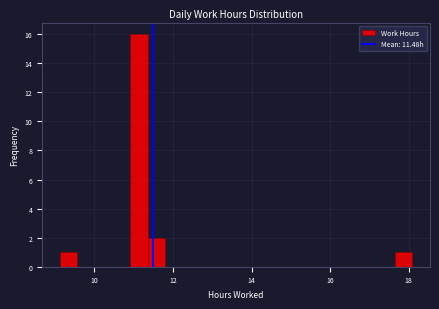

Read against the x-axis, roughly where is the centre of the tallest bar?

11.2